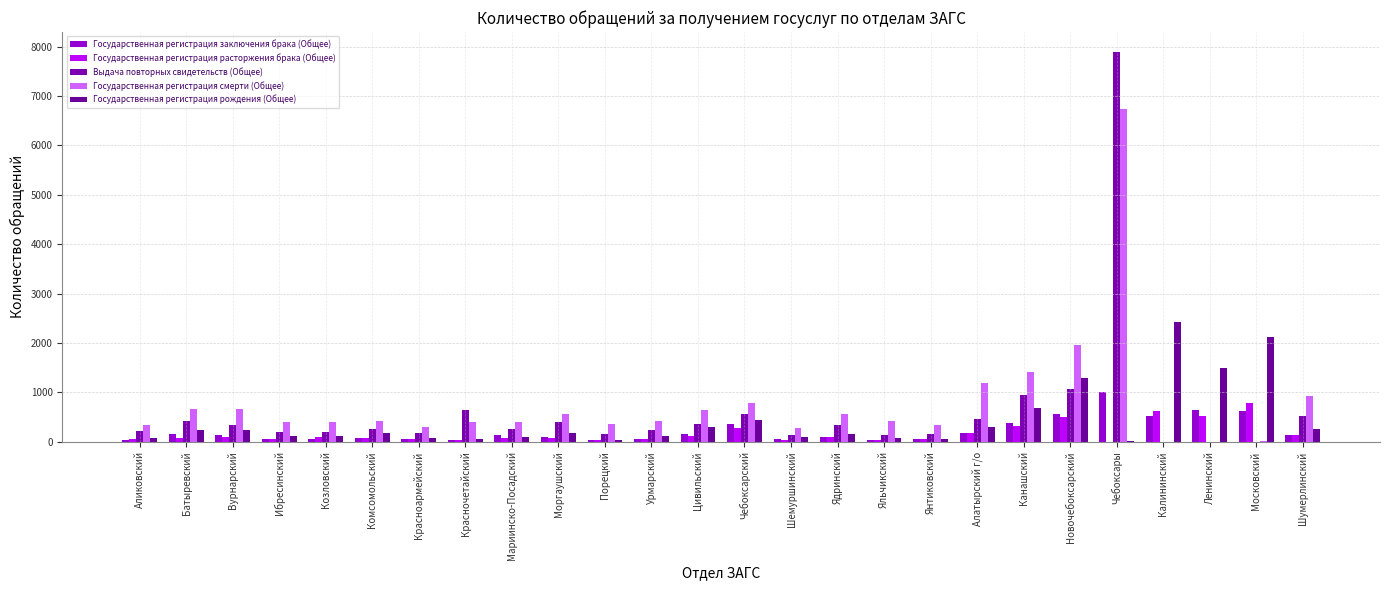

Read the Государственная регистрация заключения брака (Общее) value at Чебоксарский, to the nearest 50.

350